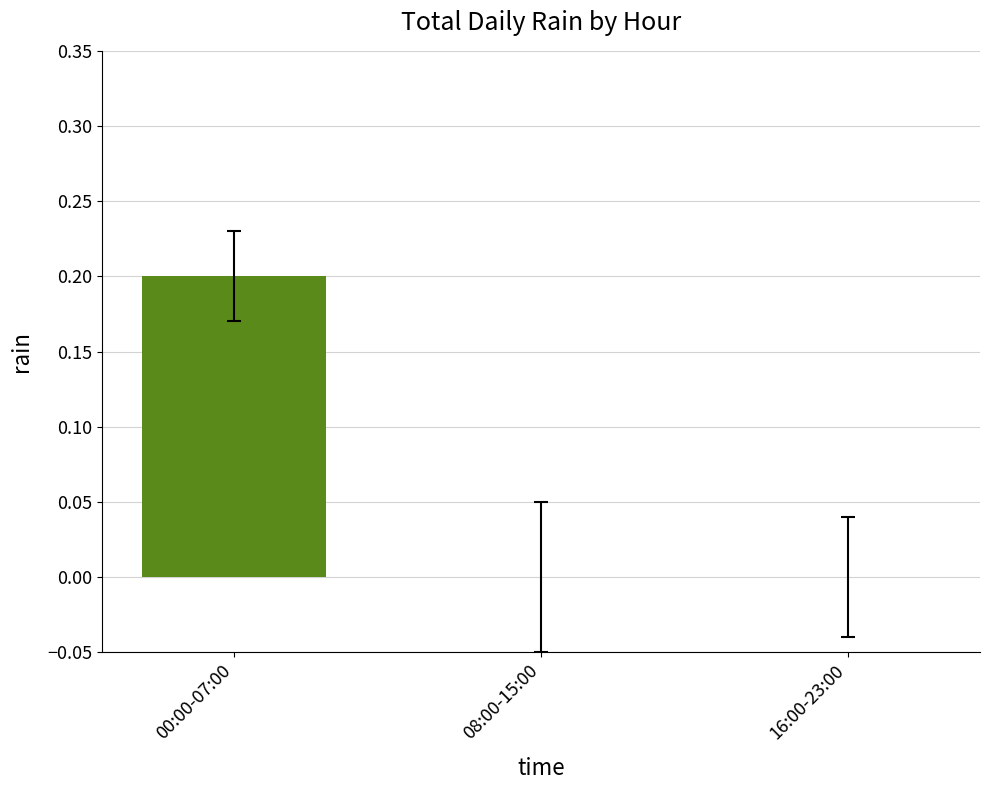

The chart shows a value of 0.2 at 00:00-07:00. True or false?

True